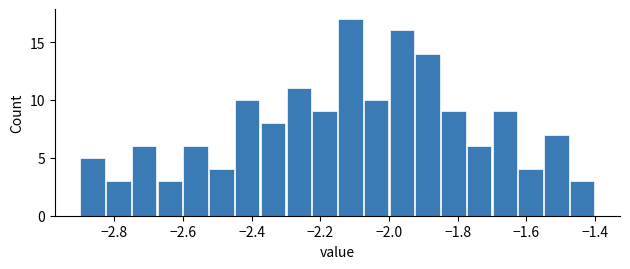

Around what value on the x-axis is the tallest bar? Give the approximate position of its centre, as read against the axis.

-2.12